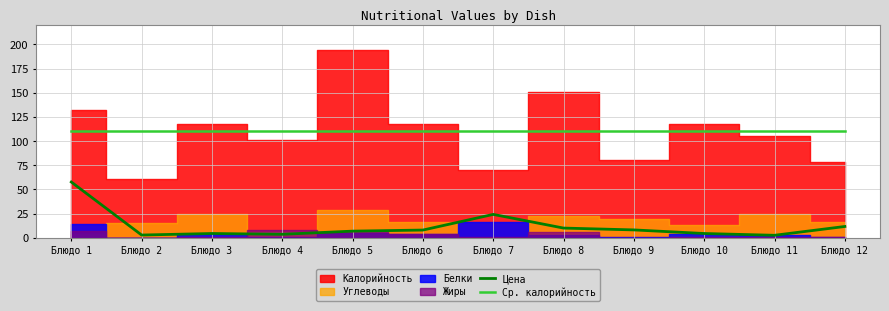

Where is Цена nearest to the value 30?

Блюдо 7